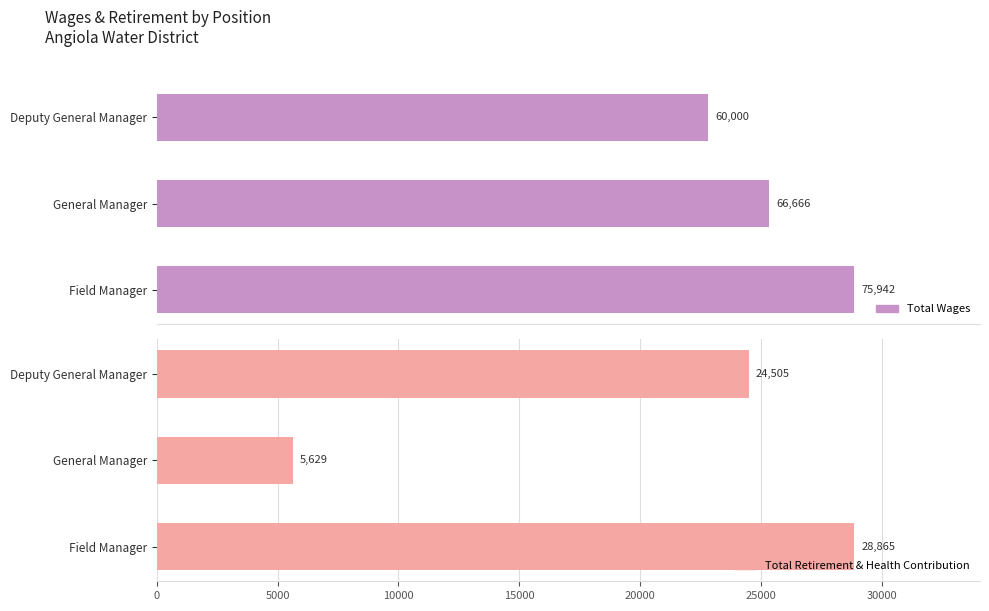

Reading left to right, transcribe all the data shown in this chart.

Total Wages: 0=75942	10000=66666	20000=60000
Total Retirement & Health Contribution: 0=28865	10000=5629	20000=24505